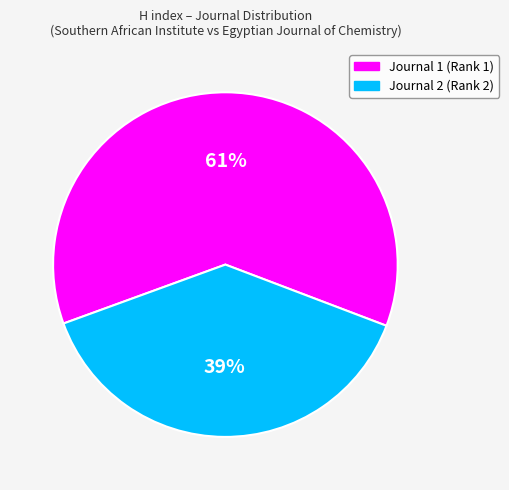

Is there a majority slice in this chart?

Yes